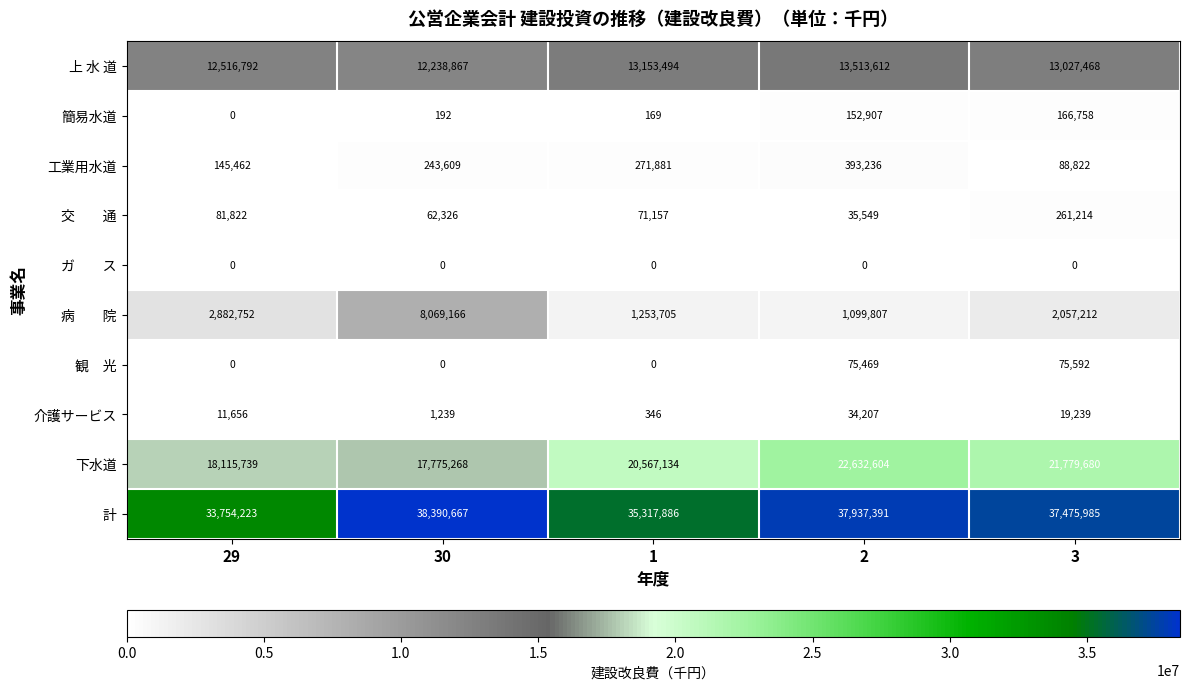

Which series changed the most between 1 and 3?

計